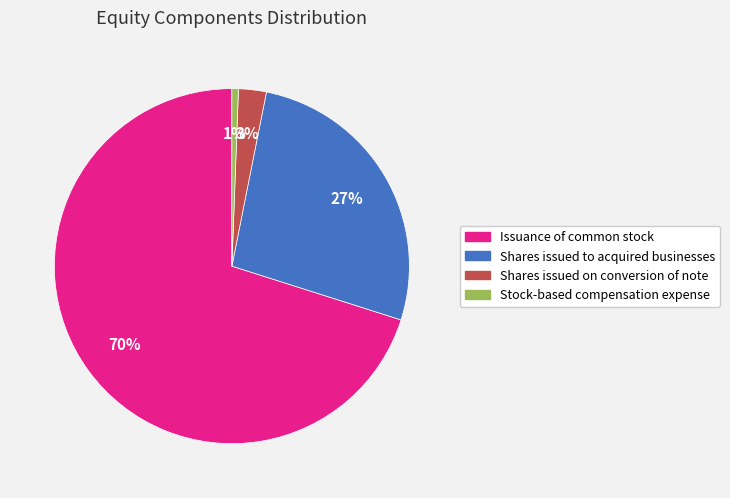

To the nearest percent, what is the average slice percentage?

25%